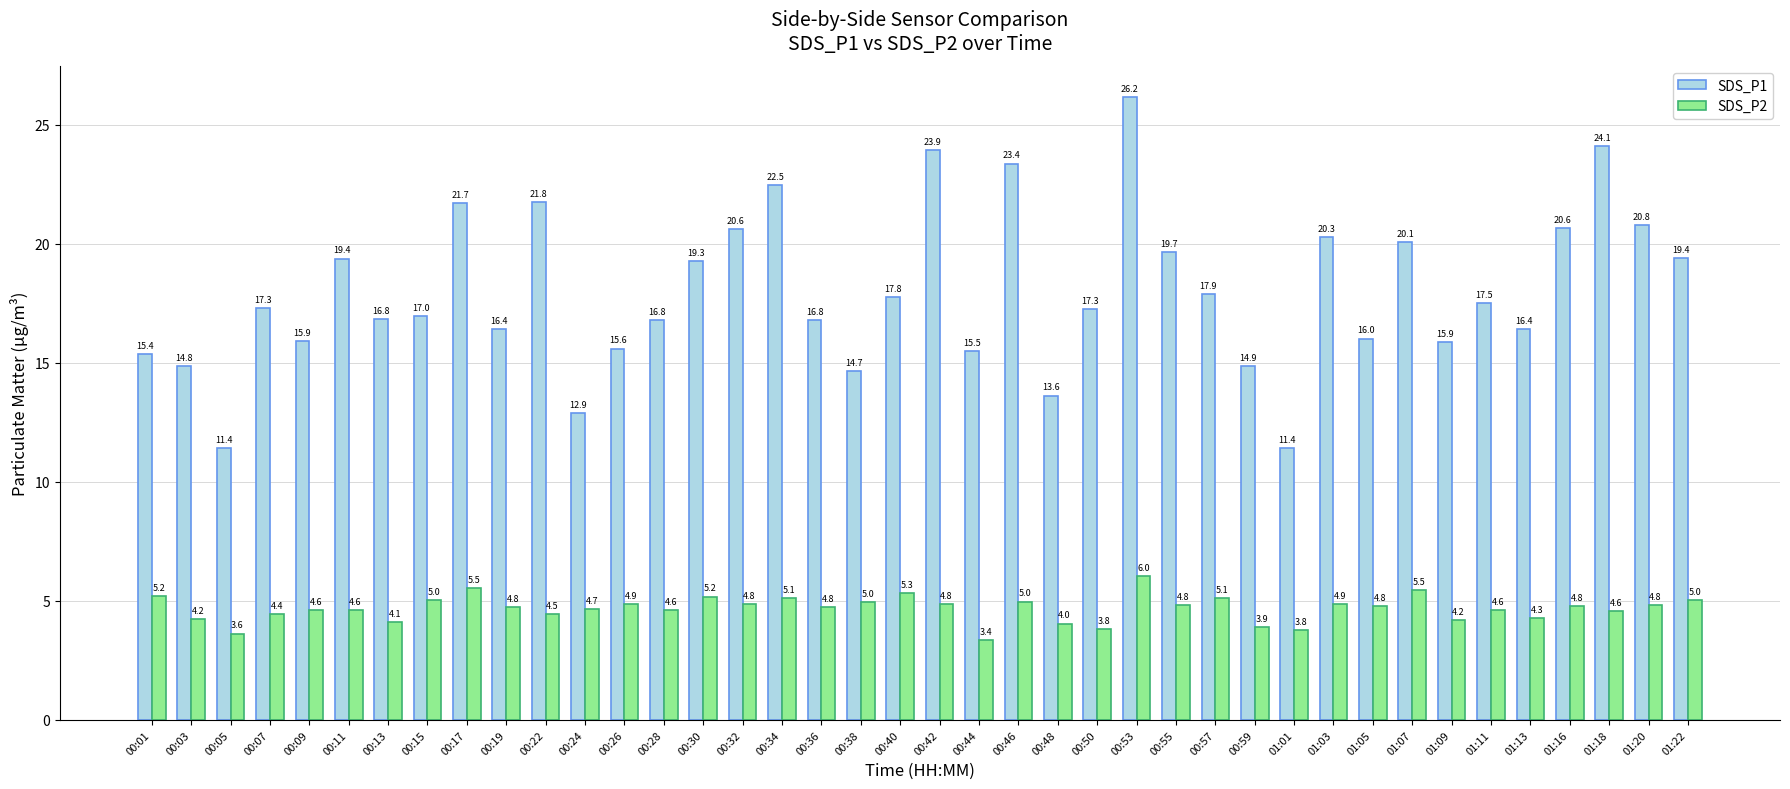

At how many categories does at least one series exceed 19?

16